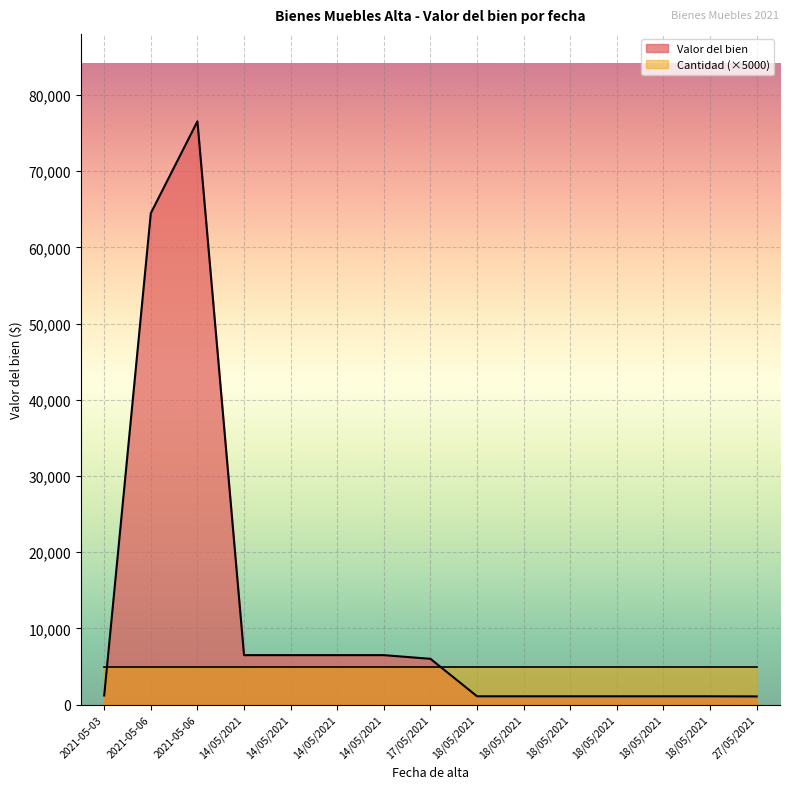

Rank the categories by value from lowest to highest.

27/05/2021, 18/05/2021, 18/05/2021, 18/05/2021, 18/05/2021, 18/05/2021, 18/05/2021, 2021-05-03, 17/05/2021, 14/05/2021, 14/05/2021, 14/05/2021, 14/05/2021, 2021-05-06, 2021-05-06